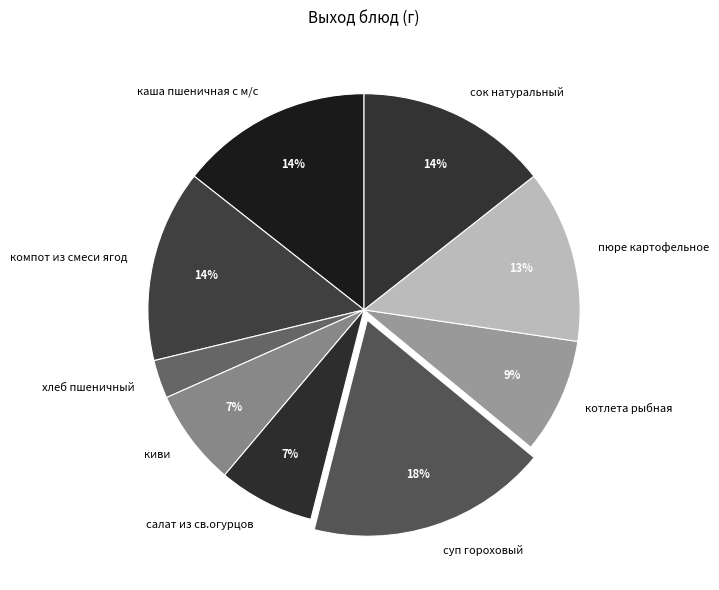

Is the sum of каша пшеничная с м/с and салат из св.огурцов greater than half?

No